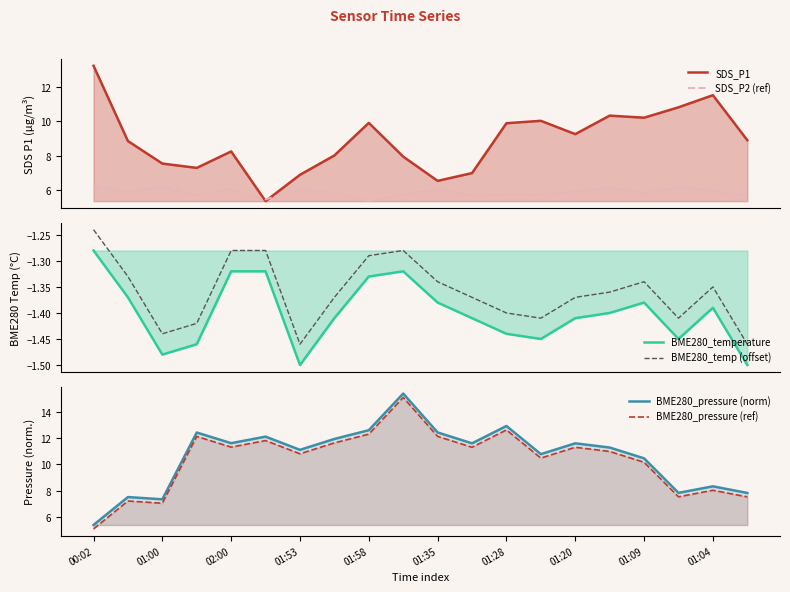

What are all the series names shown in the legend?

SDS_P1, SDS_P2 (ref), BME280_temperature, BME280_temp (offset), BME280_pressure (norm), BME280_pressure (ref)